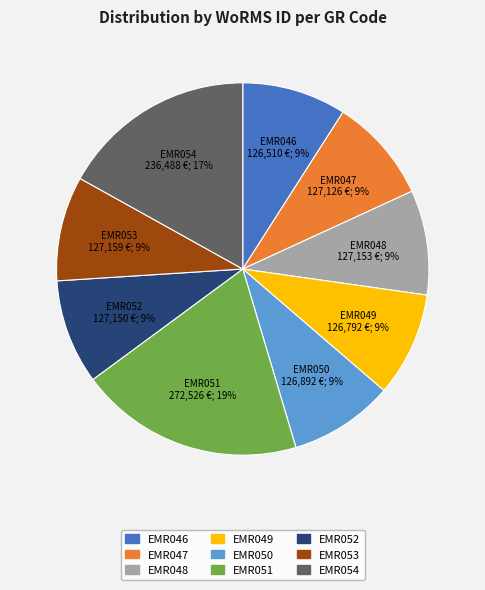

Does any single category account for the majority?

No